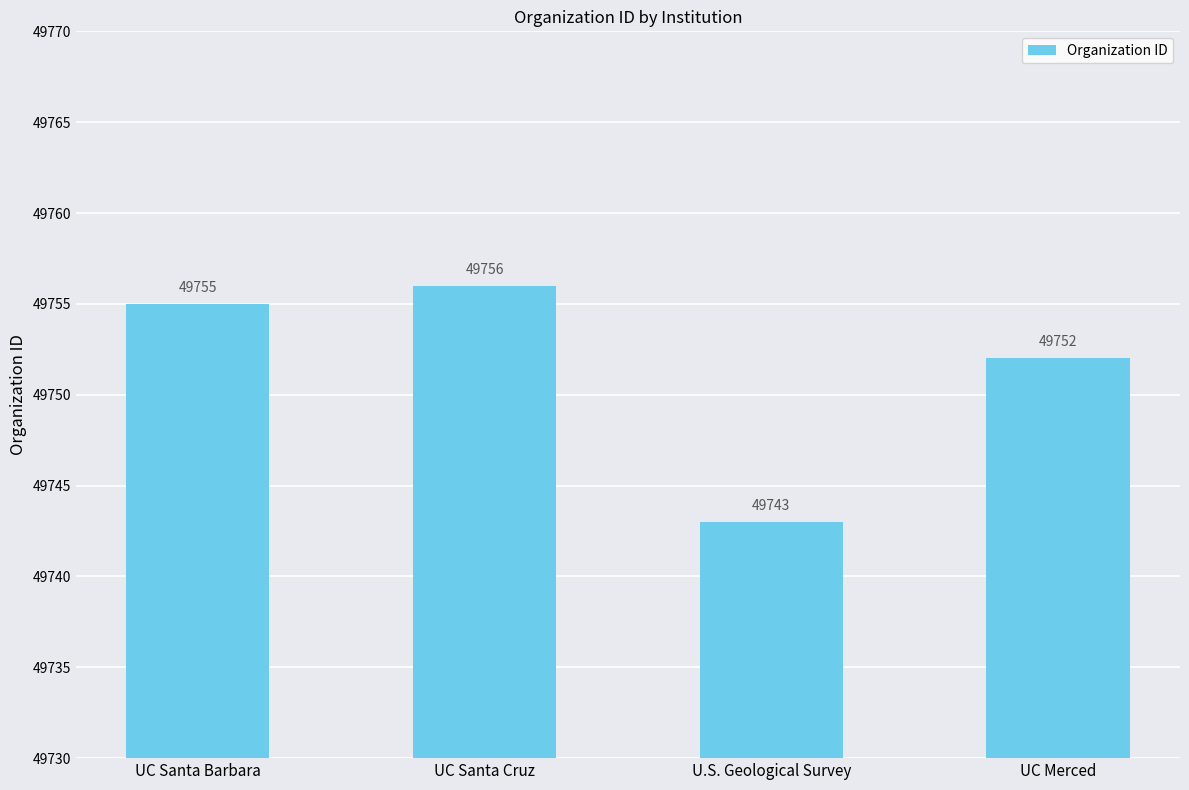

How many data points does each series have?

4